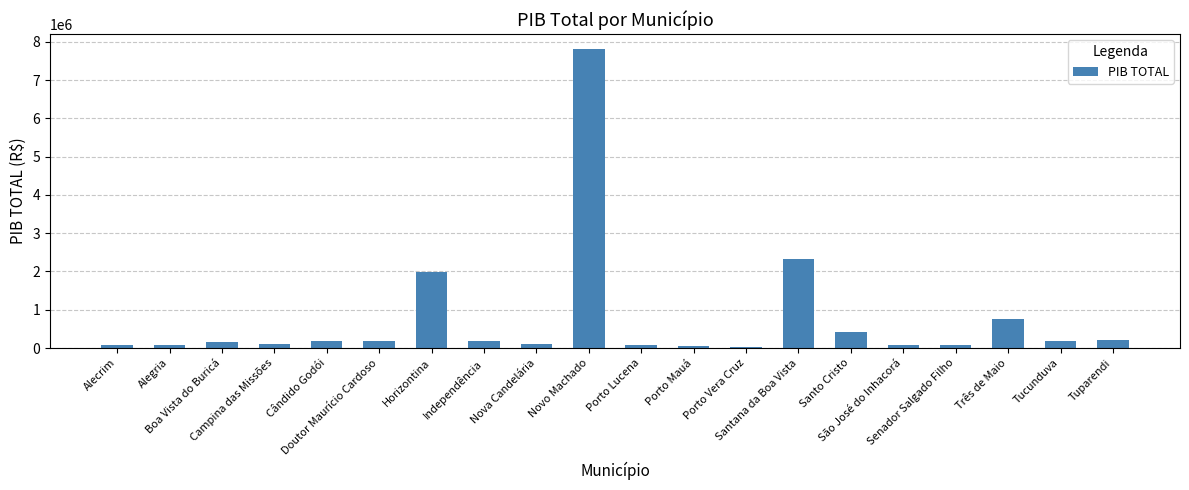

What is the value of the 1st bar from the left?

88732.1